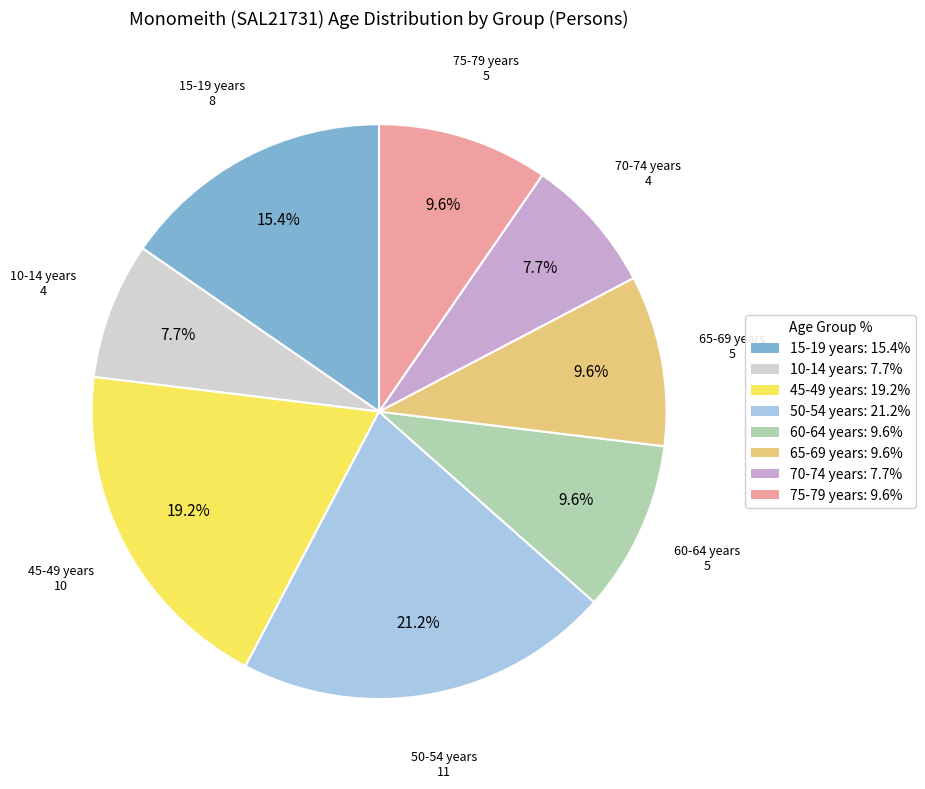

Is there any slice that represents more than half of the pie?

No